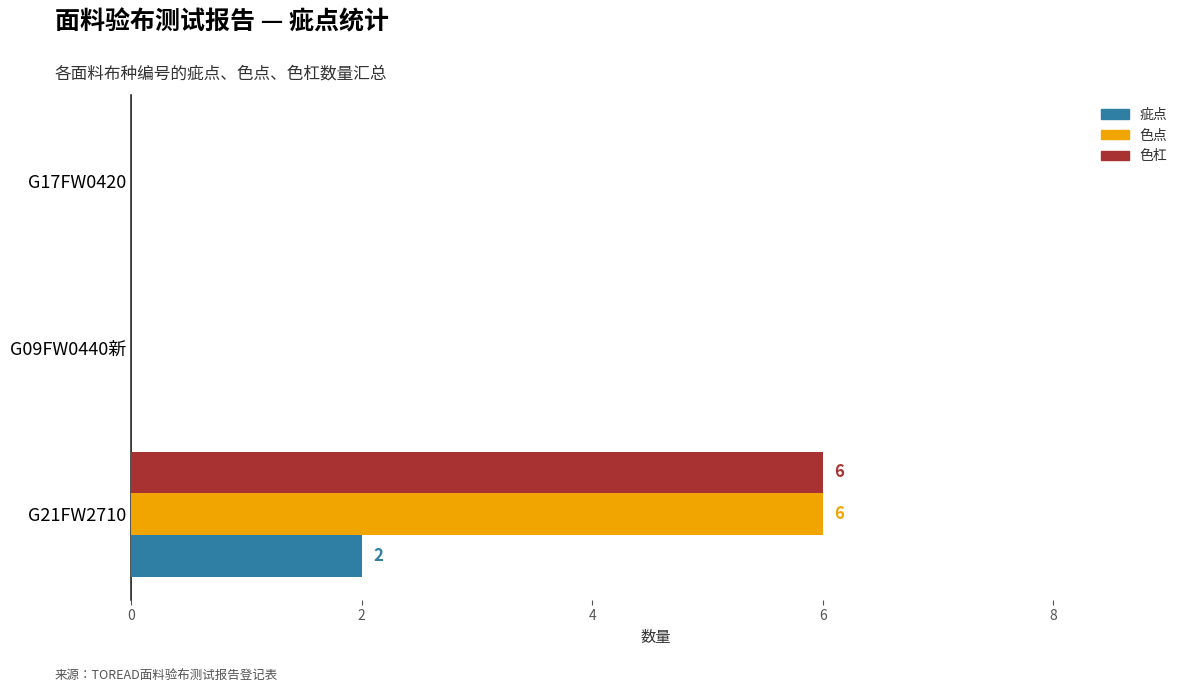

What is the sum of the 色杠 values at G21FW2710 and G17FW0420?

6